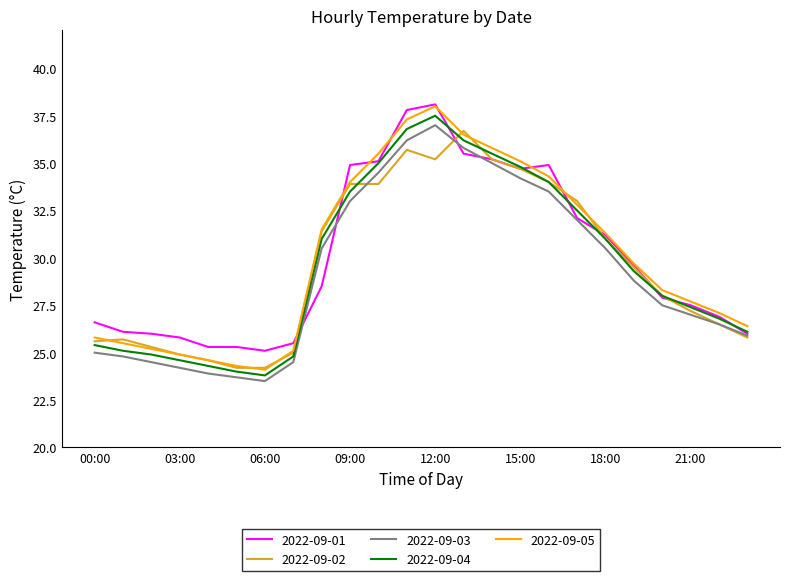

What is the minimum value shown in the chart?

23.5